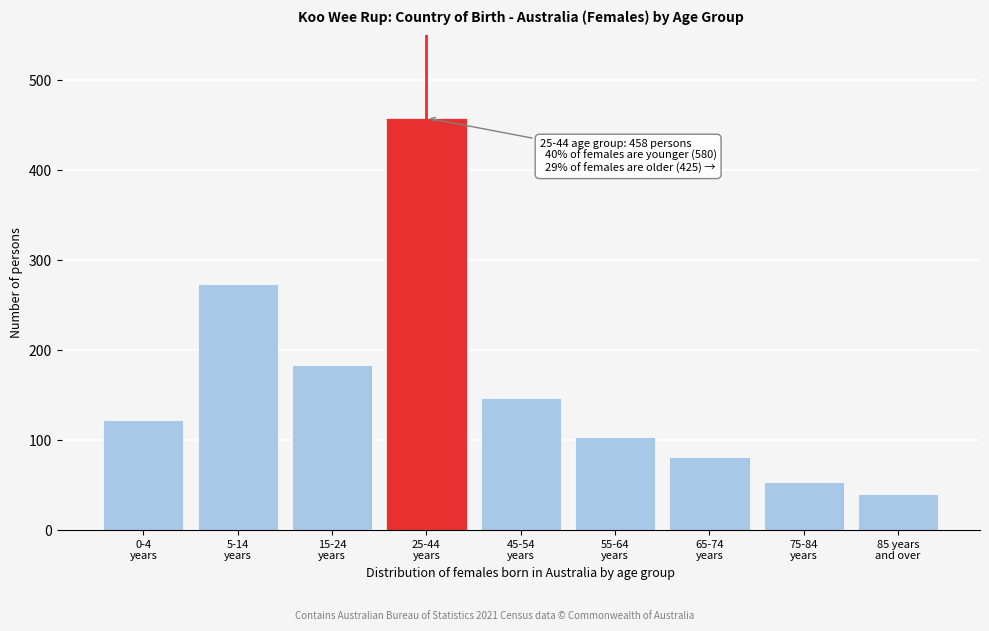

Reading right to left, transcribe all the data shown in this chart.

40	53	81	104	147	458	184	274	122